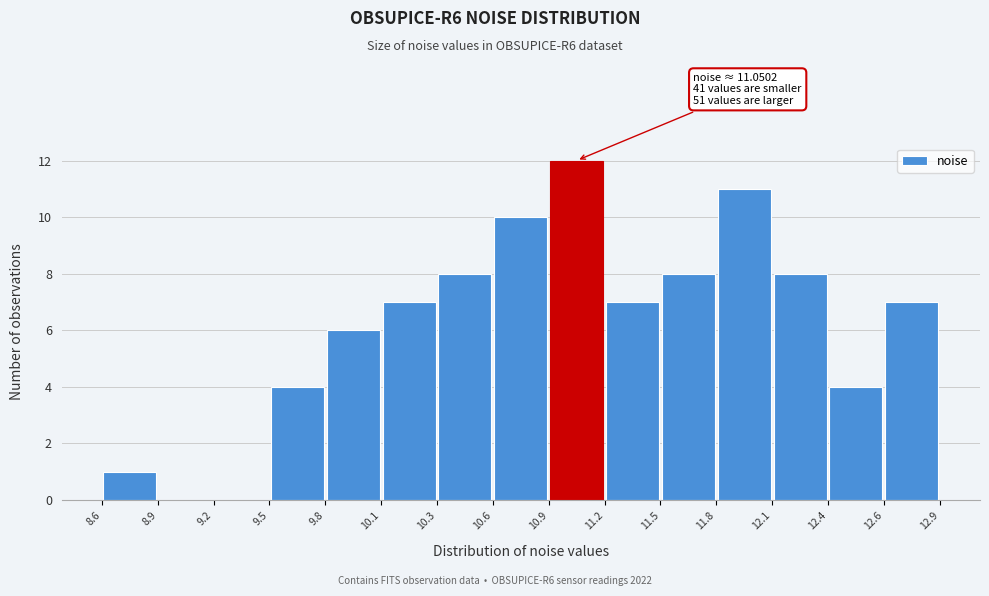

Which range on the x-axis has the tallest bar?

10.9 to 11.2